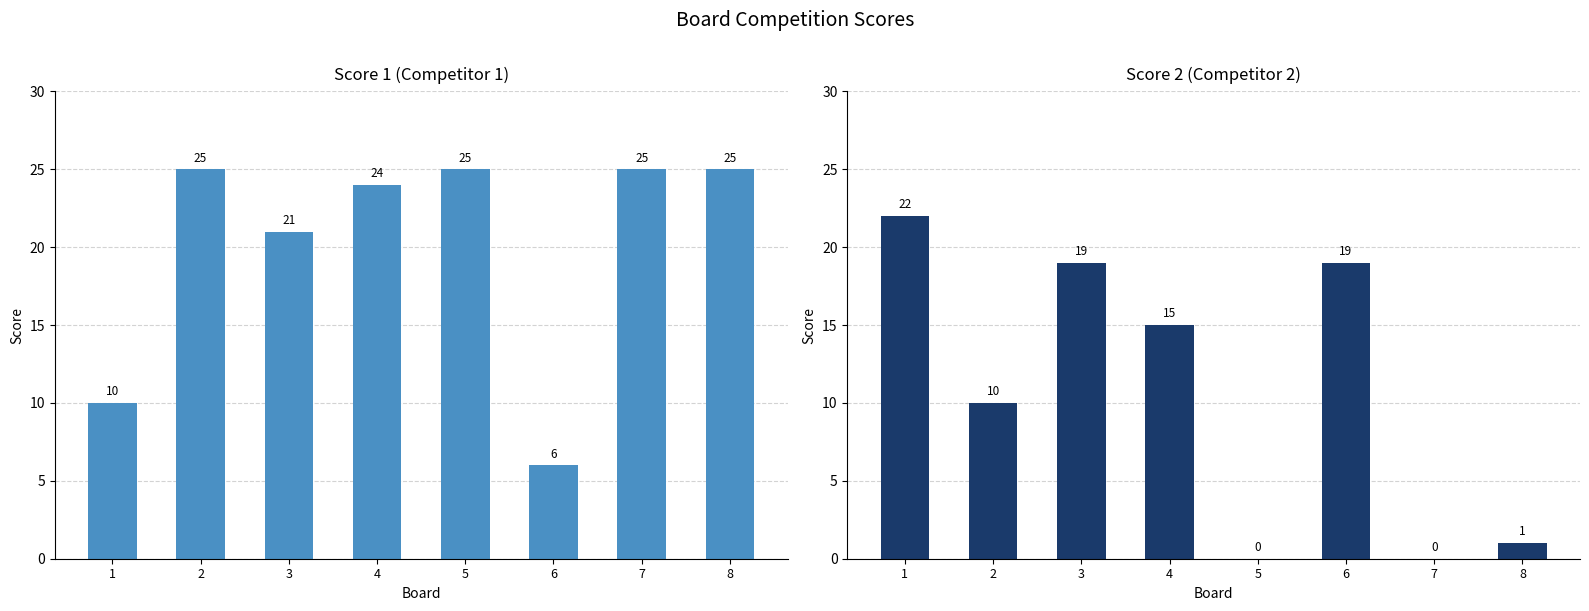

Which series has the largest range (max minus min)?

Score 2